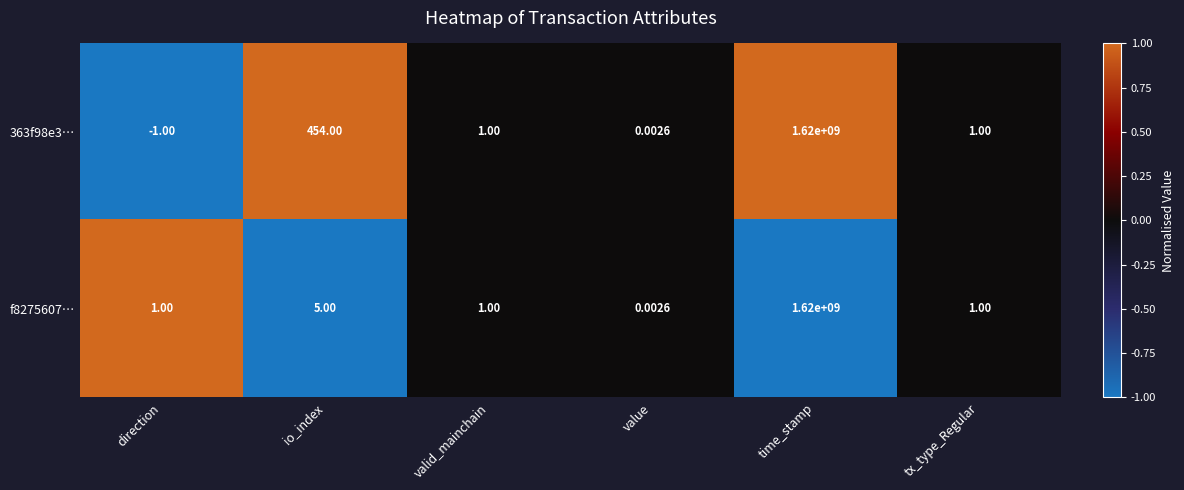

How many distinct data groups are displayed?

2